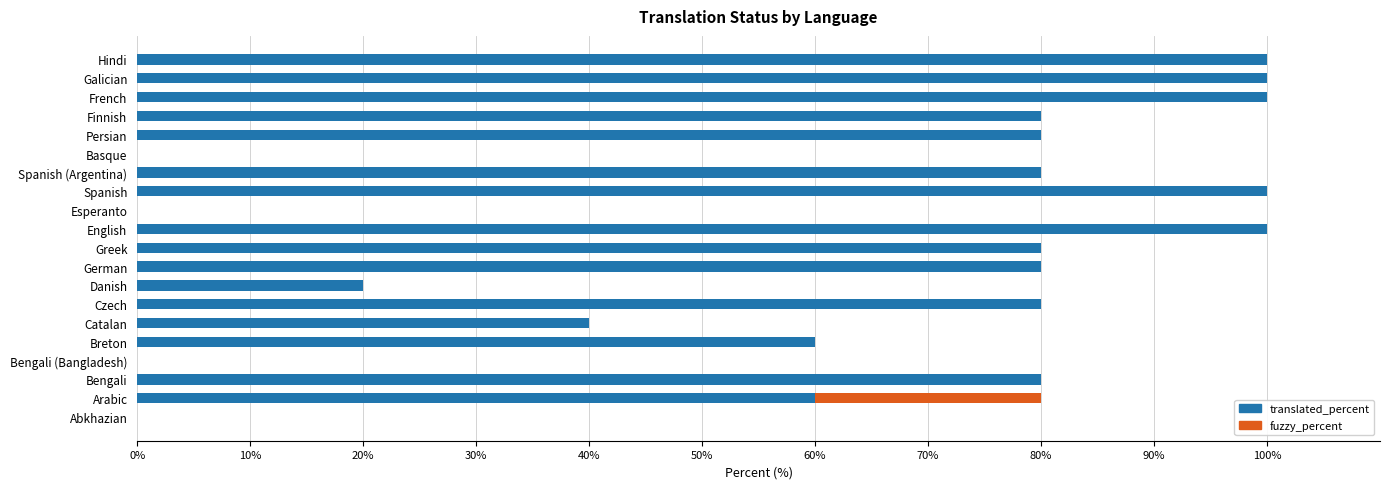

What is the highest value of the translated_percent series?

100